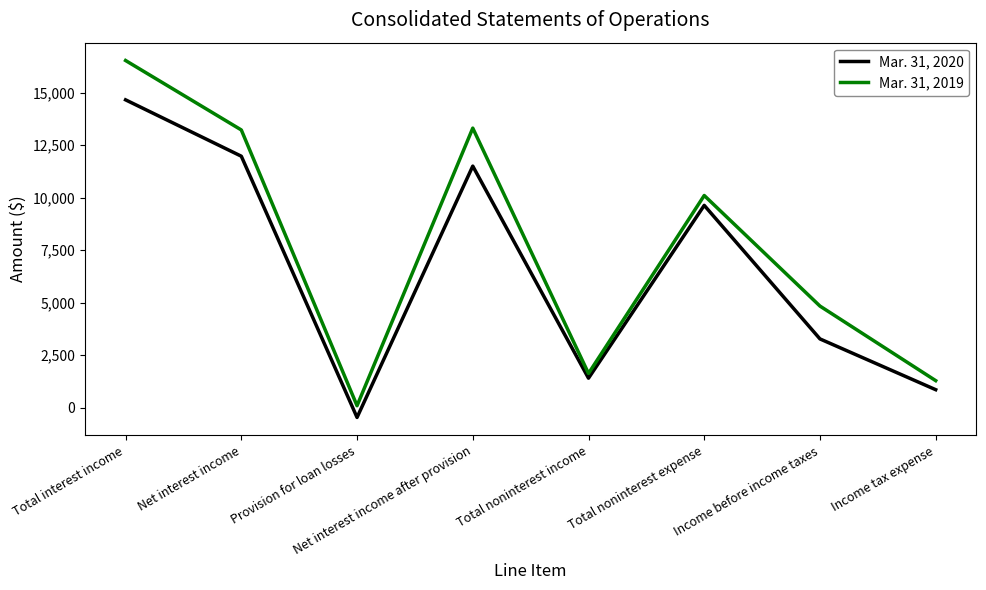

In Mar. 31, 2020, how many points are higher than both neighbors (excluding endpoints)?

2